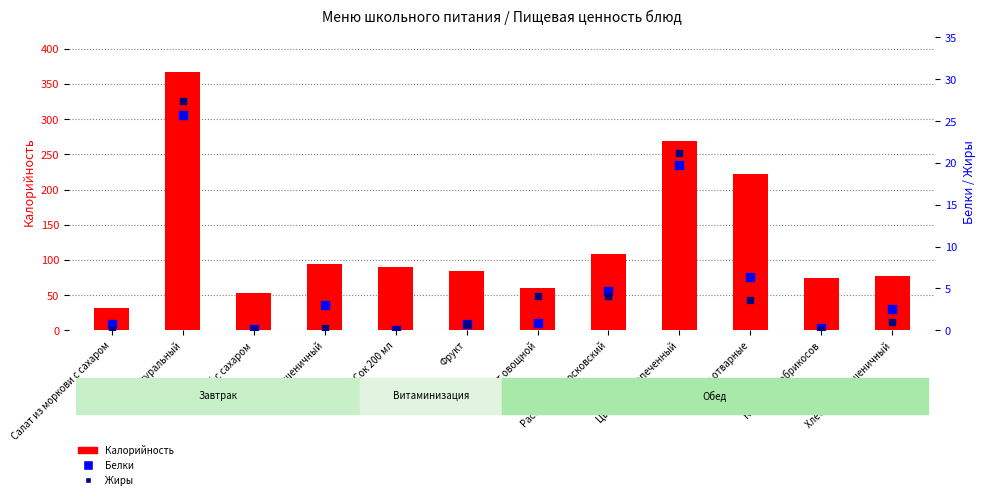

At which category is the sum across all series the highest?

Омлет натуральный